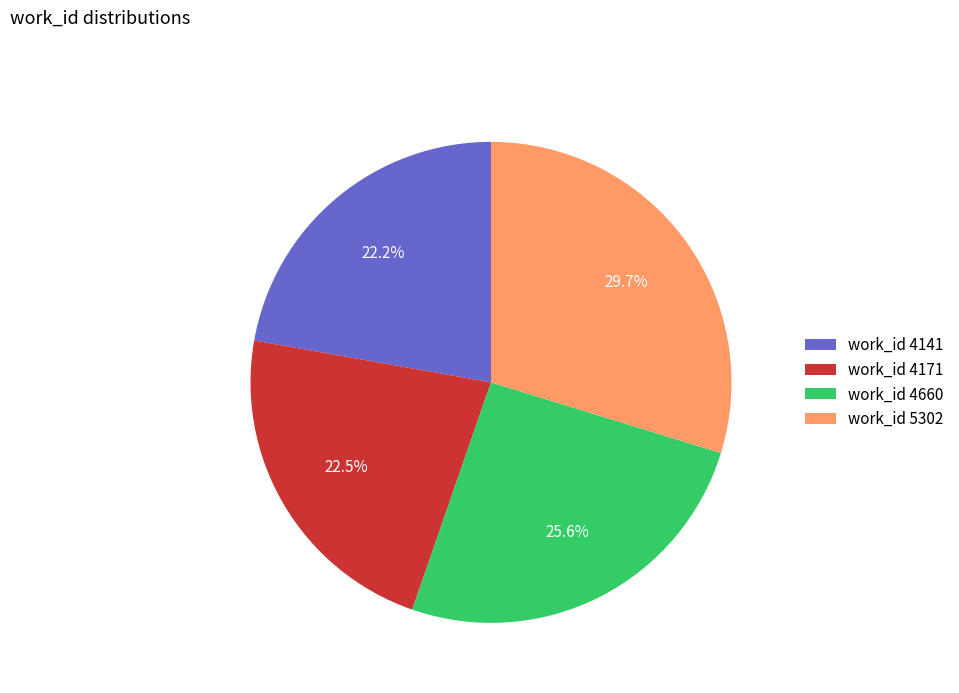

To the nearest percent, what is the average slice percentage?

25%